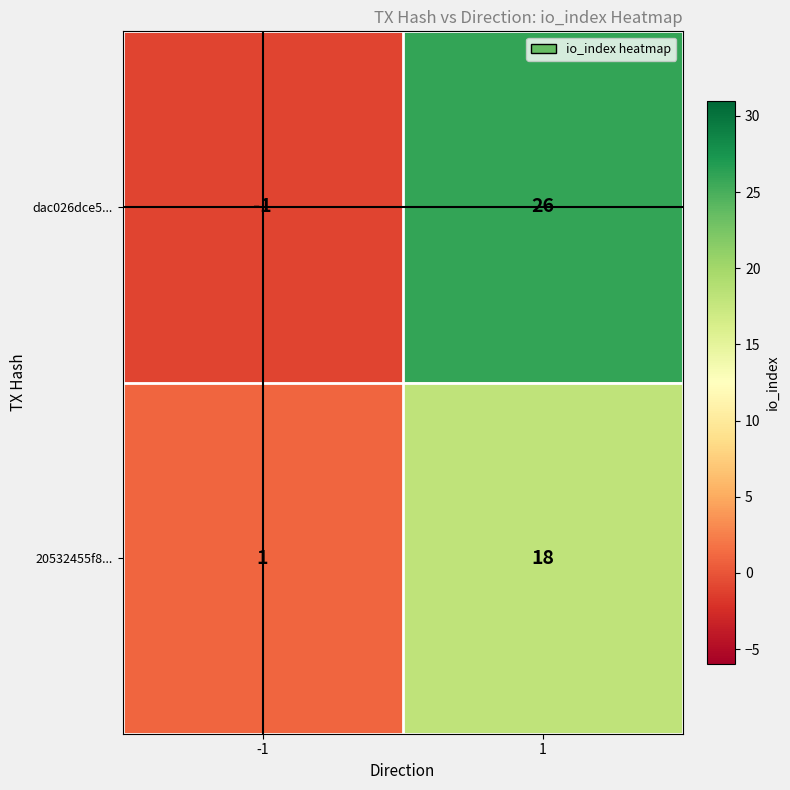

What is the difference between the maximum and minimum values in the 20532455f8... series?

17